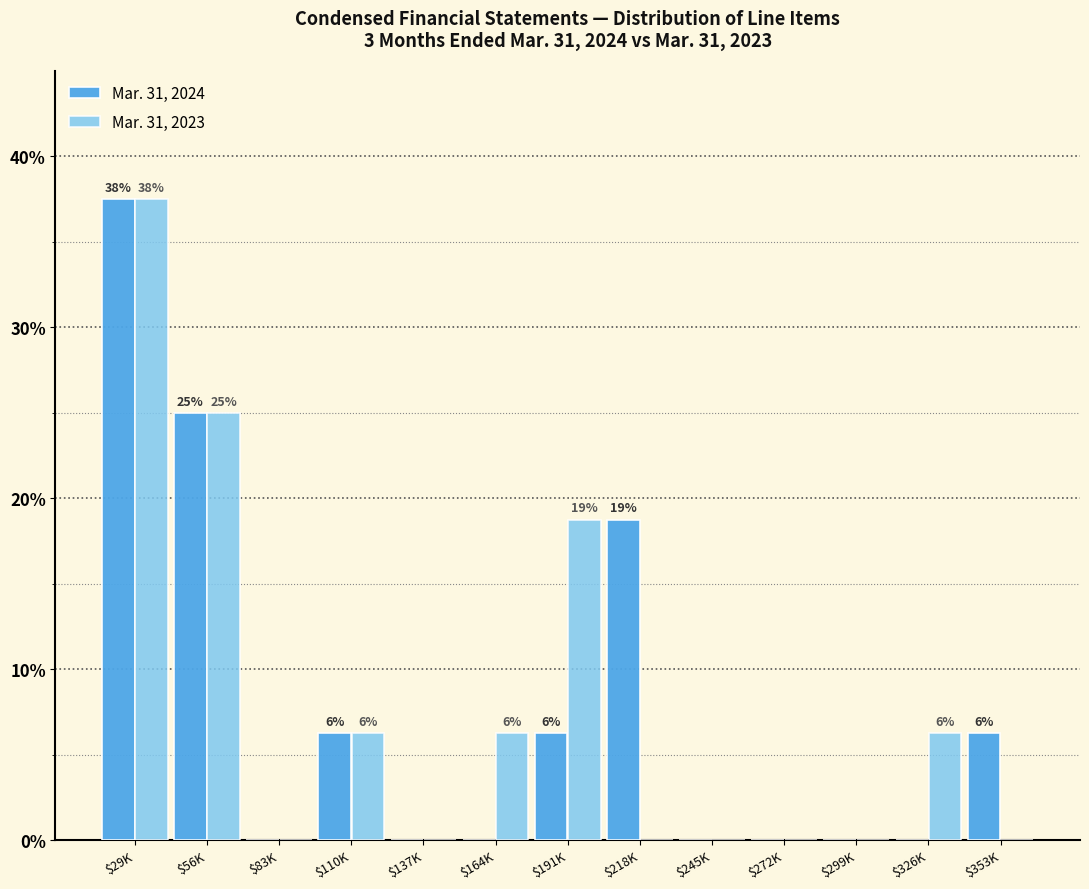

What is the maximum value shown in the chart?

37.5